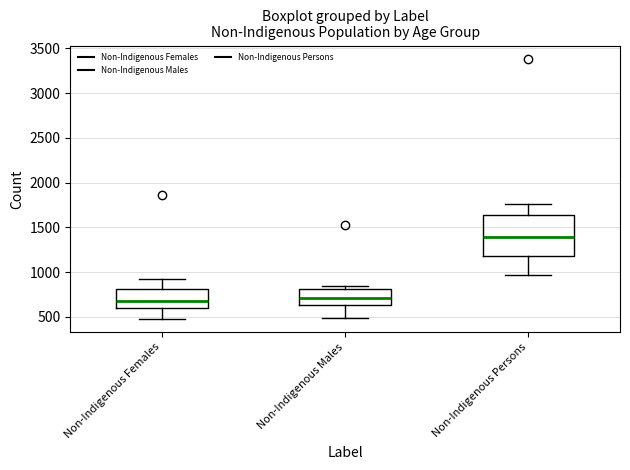

Which box's median line is the highest?

Non-Indigenous Persons